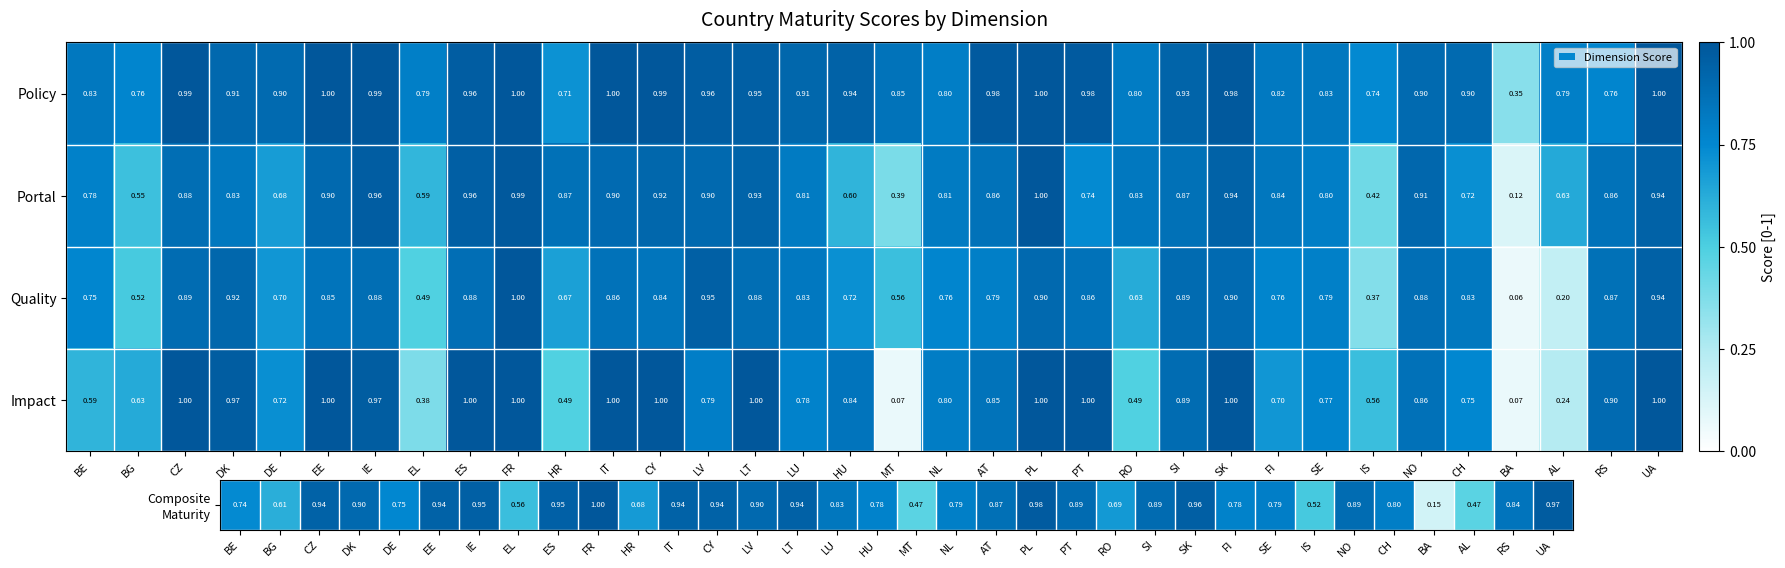

Between FR and AT, which series saw the biggest shift?

Quality